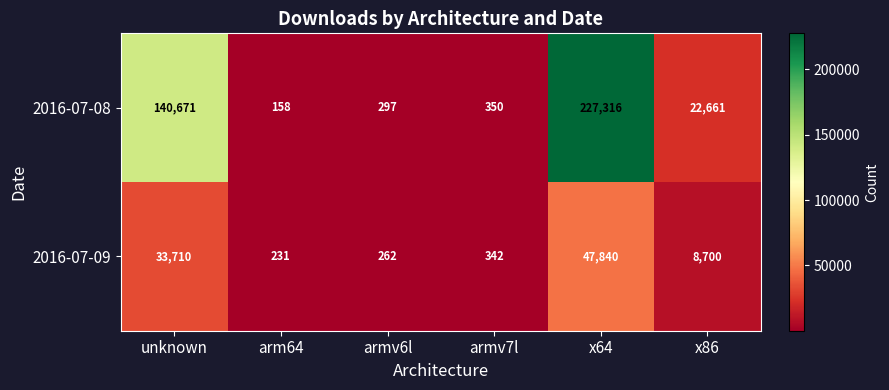

List the series in order of their peak value, lowest first.

2016-07-09, 2016-07-08